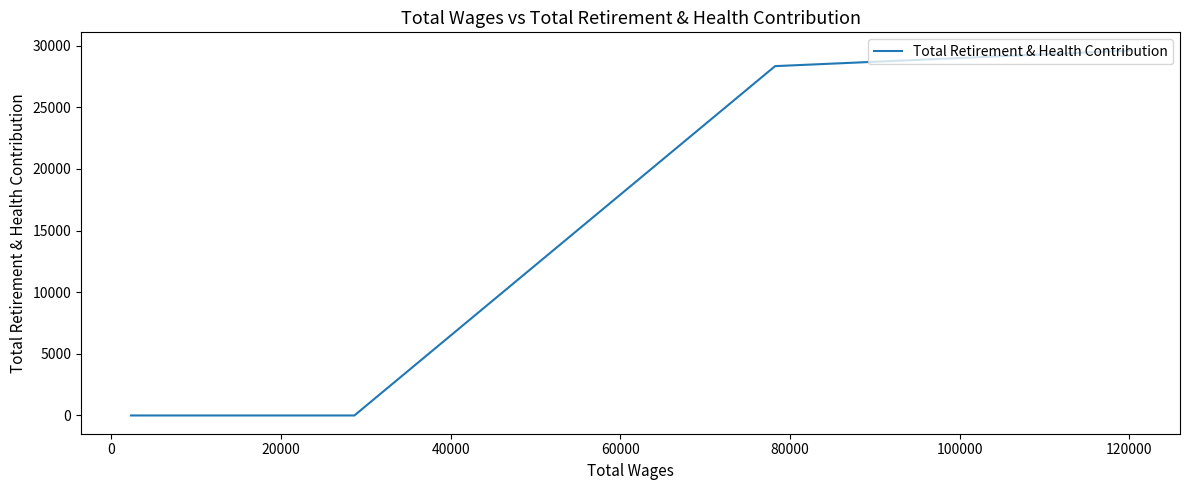

What is the difference between the second highest and second lowest values?

28330